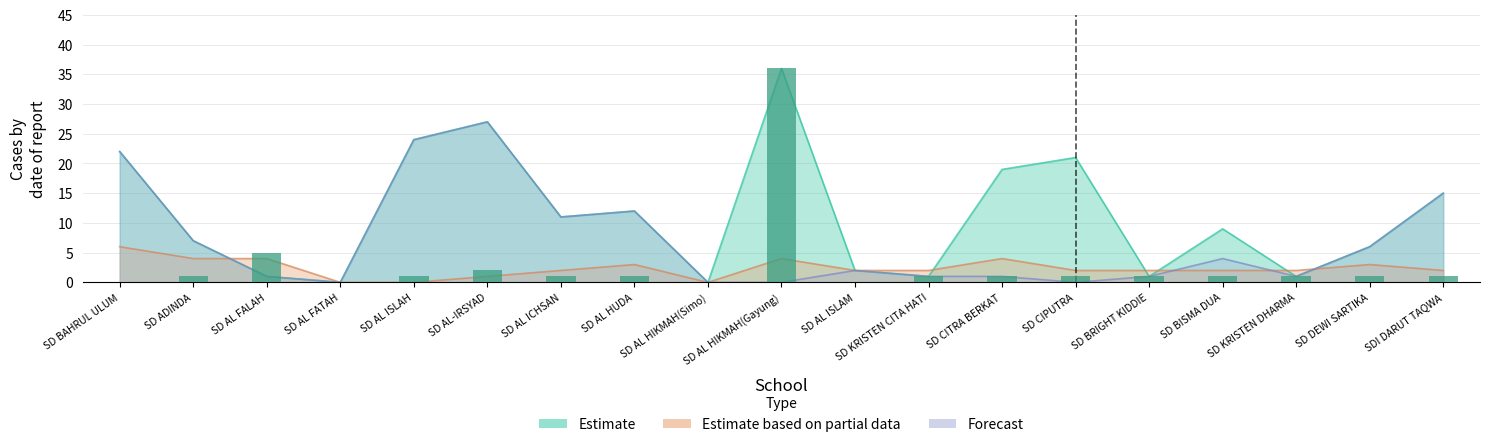

What is the spread (max minus min) of values at SD AL HIKMAH(Gayung)?

36